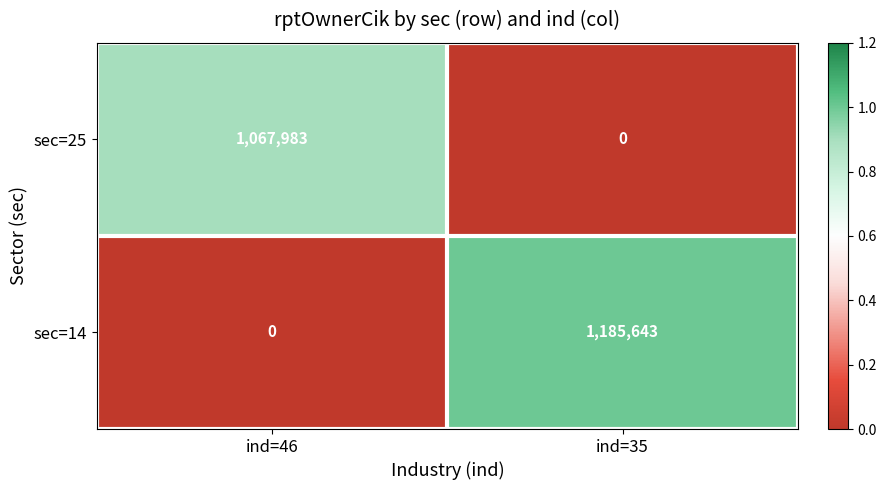

How many categories are shown in the chart?

2